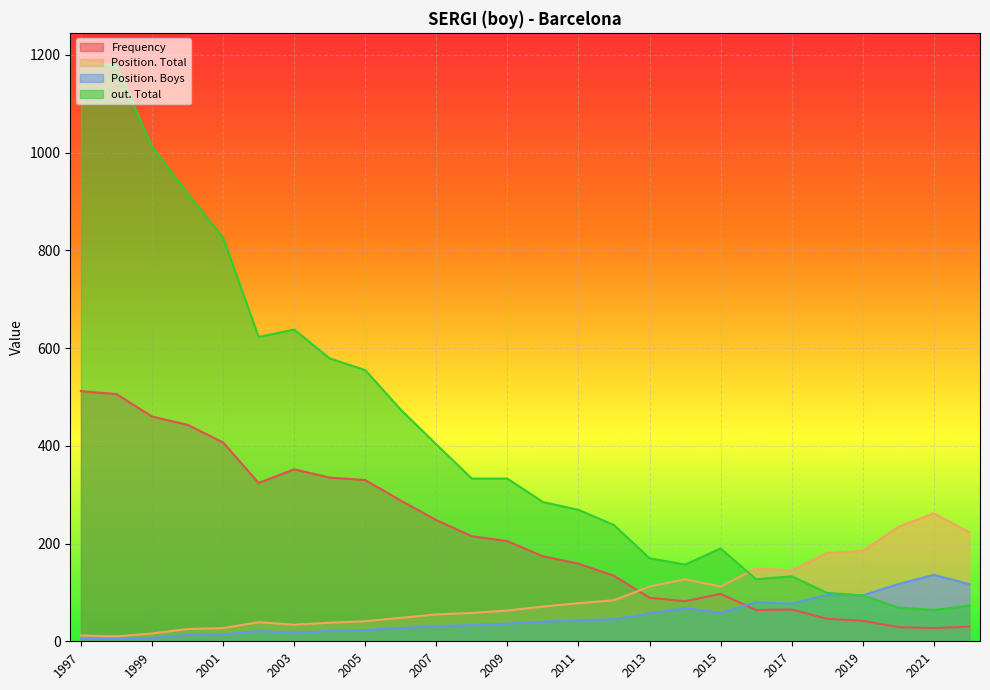

Is the value of out. Total at 2007 greater than the value of Position. Total at 1997?

Yes